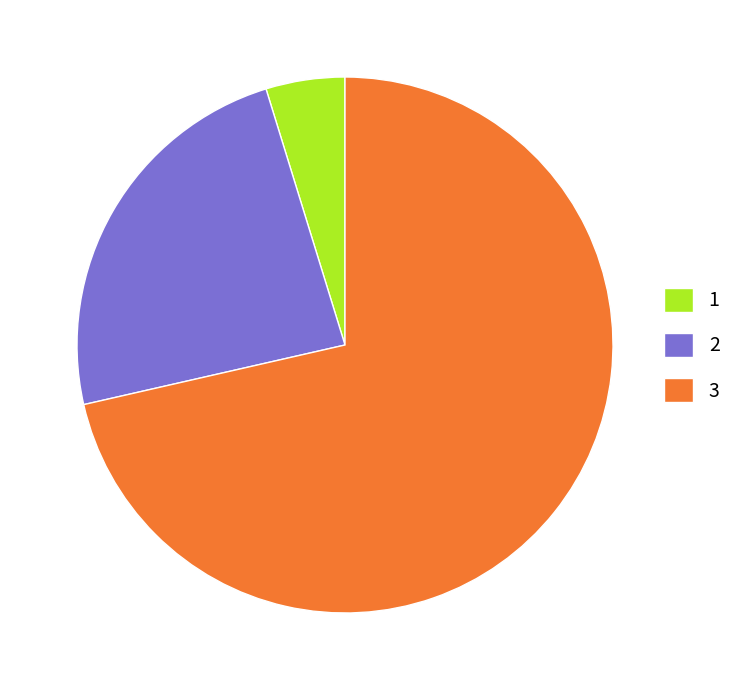

Which category has the biggest portion of the pie?

3